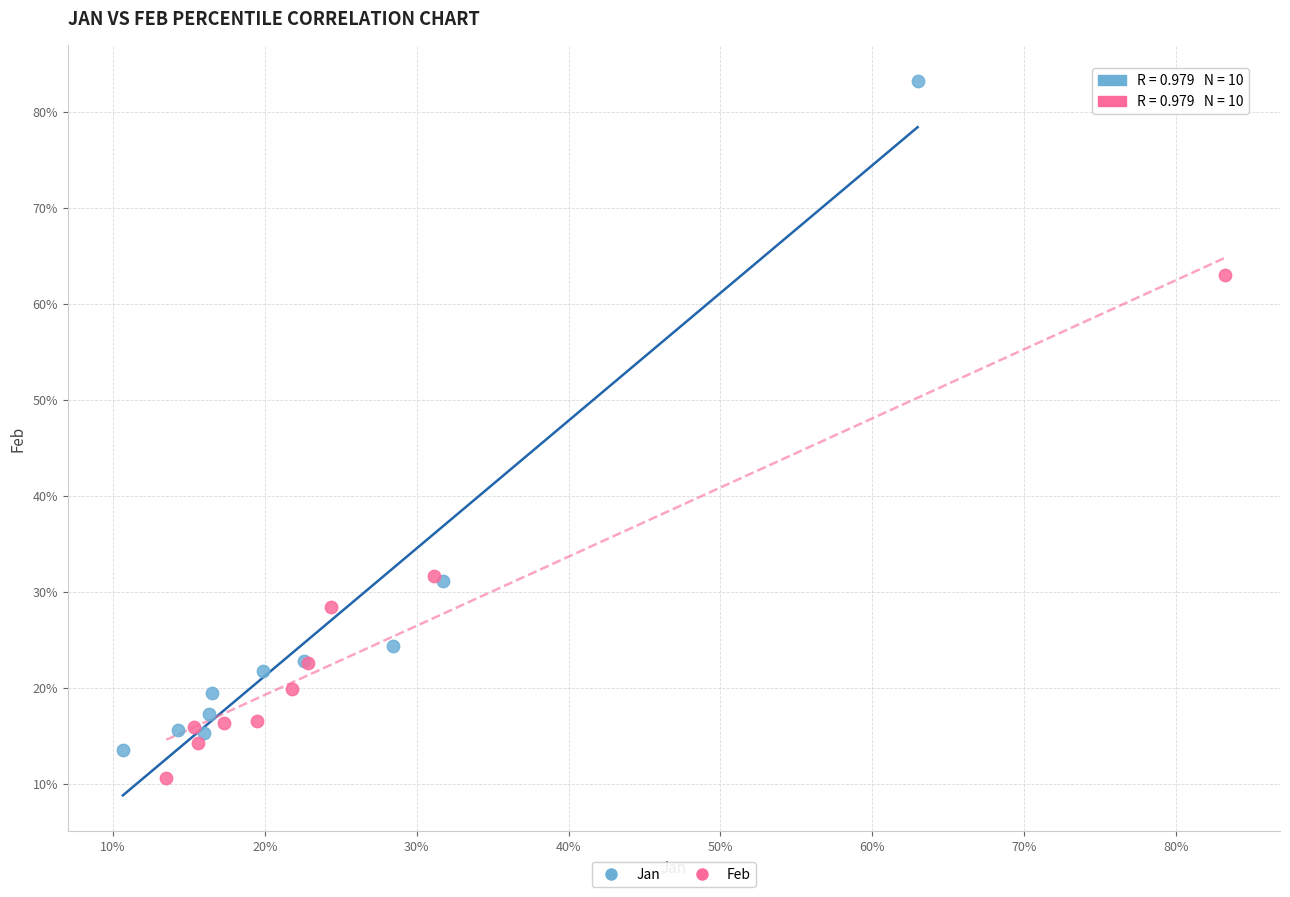

Which series has the widest spread of Y values?

Jan